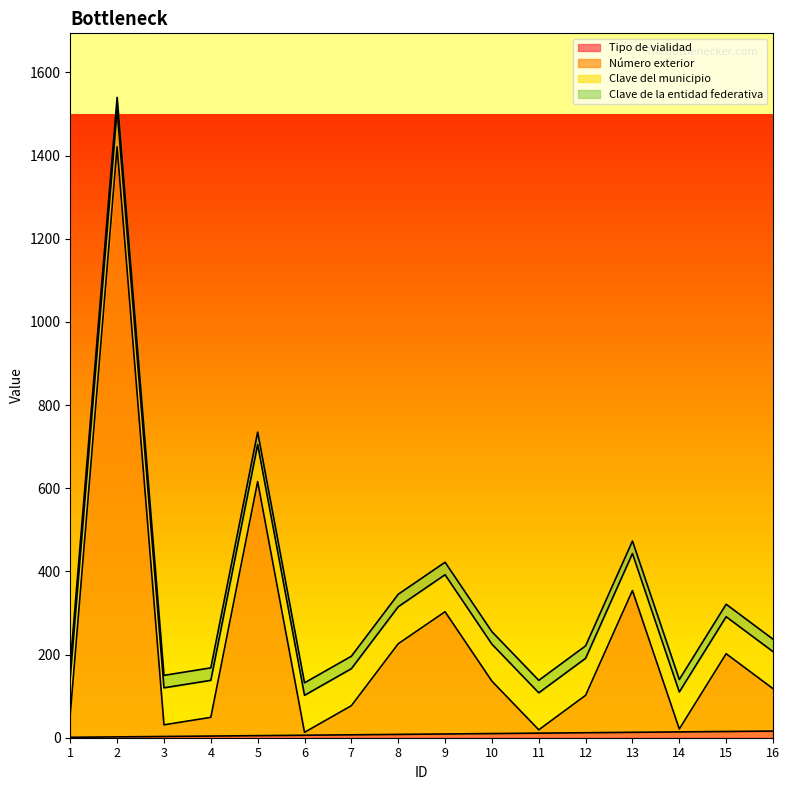

True or false: Tipo de vialidad has a value of 1 at 5.

False